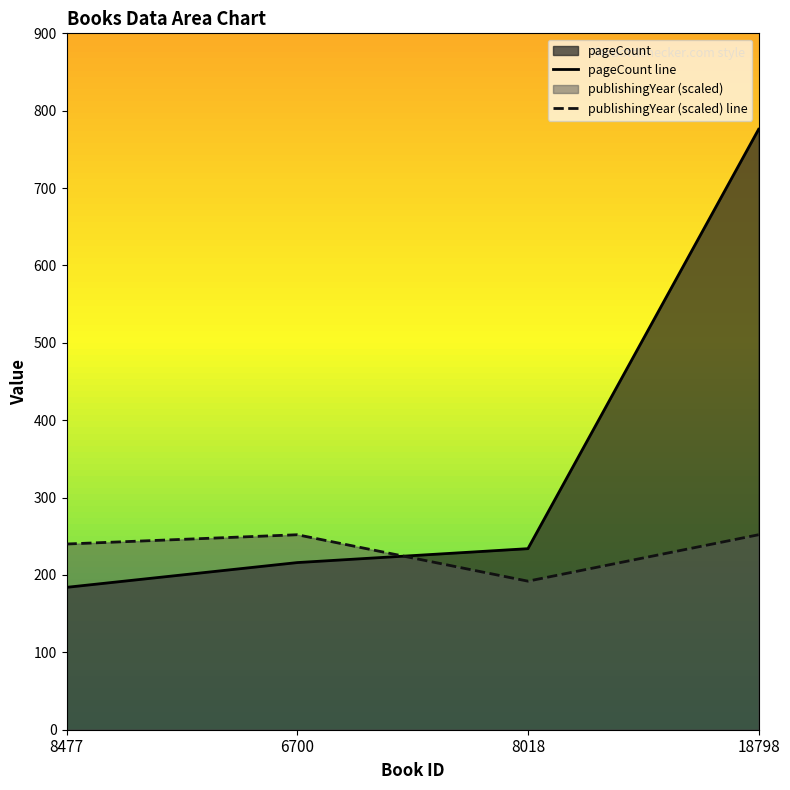

The publishingYear series shows 379 at 6700. True or false?

False